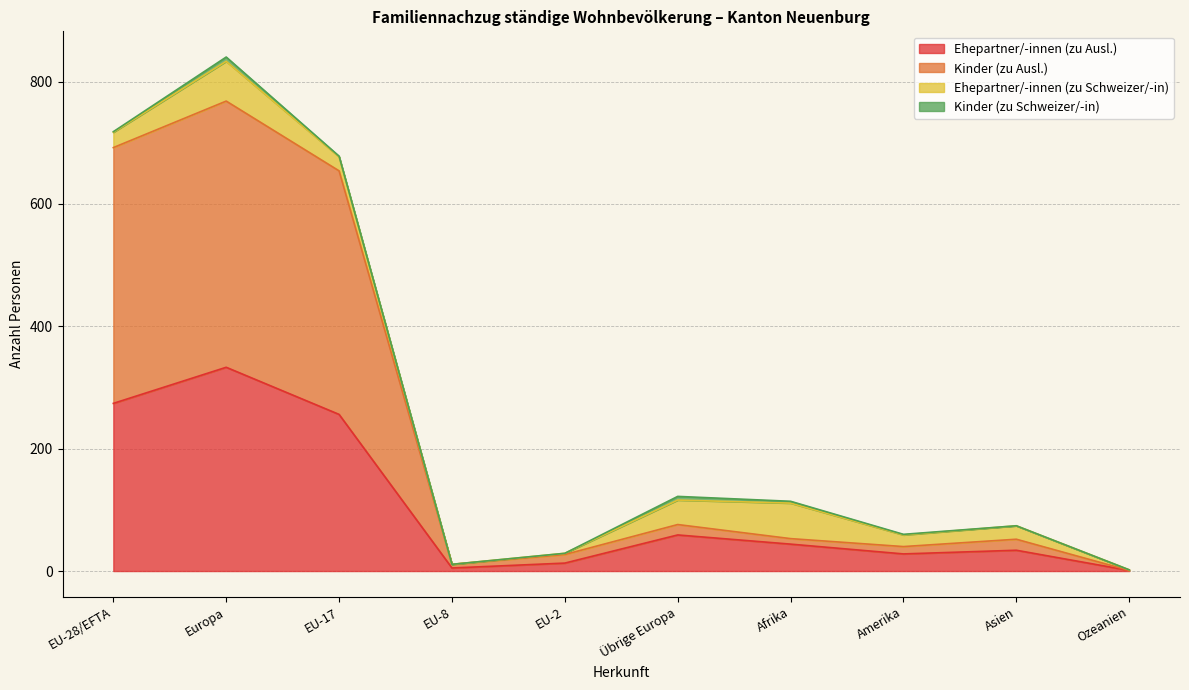

At which label is Ehepartner/-innen (zu Ausl.) closest to 167?

EU-17